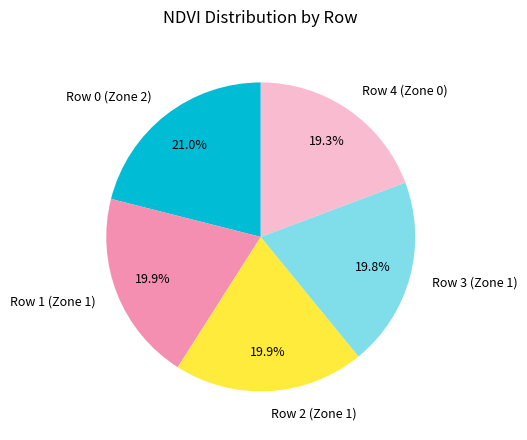

How many segments does this pie chart have?

5